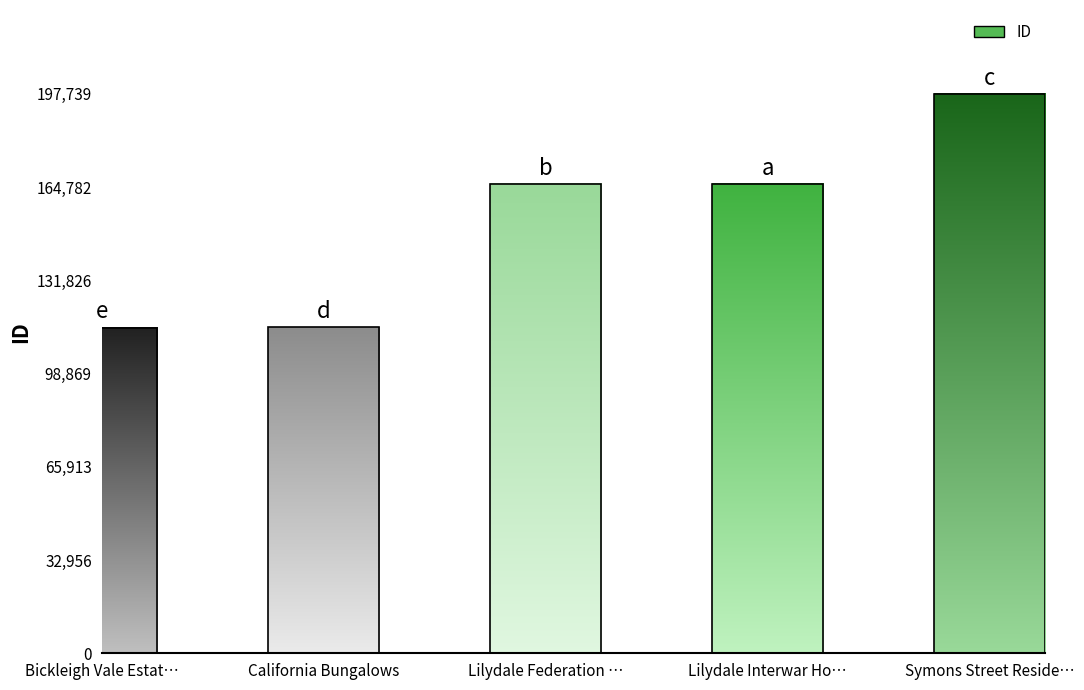

How many series are shown in this chart?

1